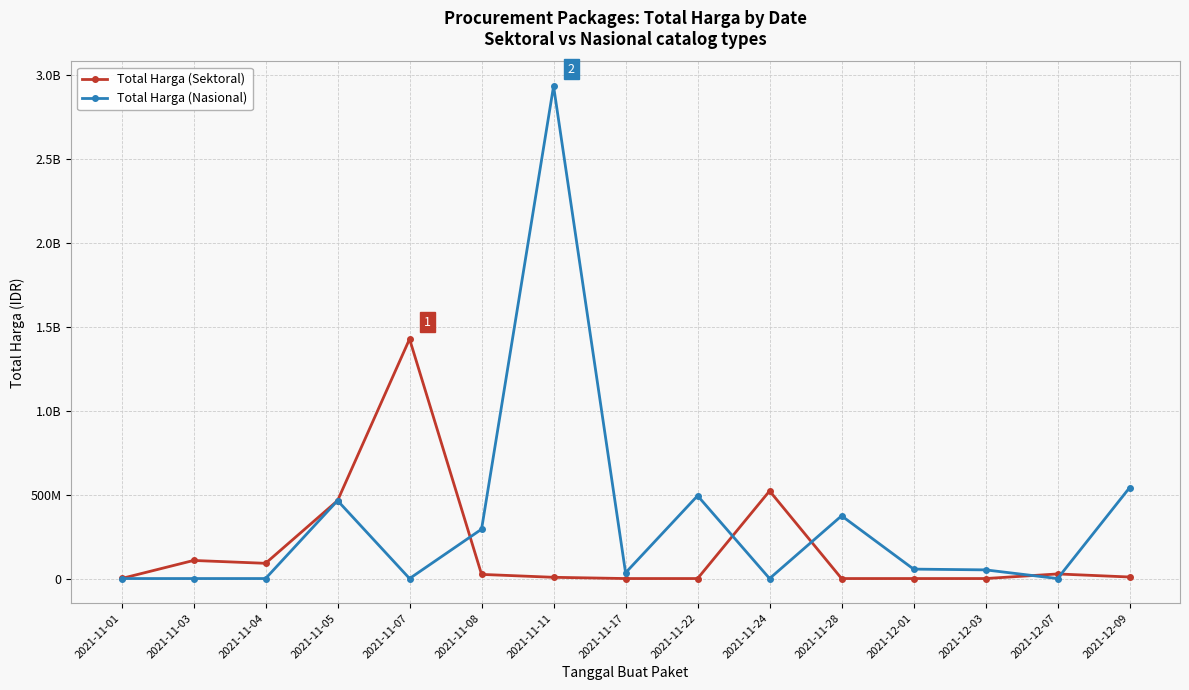

What is the difference between the maximum and minimum values in the Total Harga (Nasional) series?

2931562000